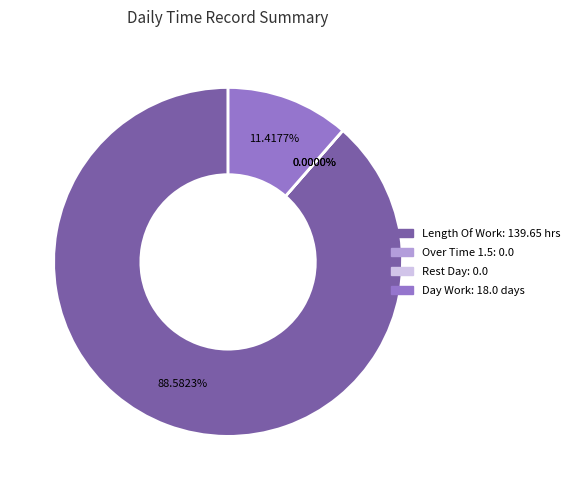

To the nearest percent, what is the difference between the largest and smallest slice percentages?

89%